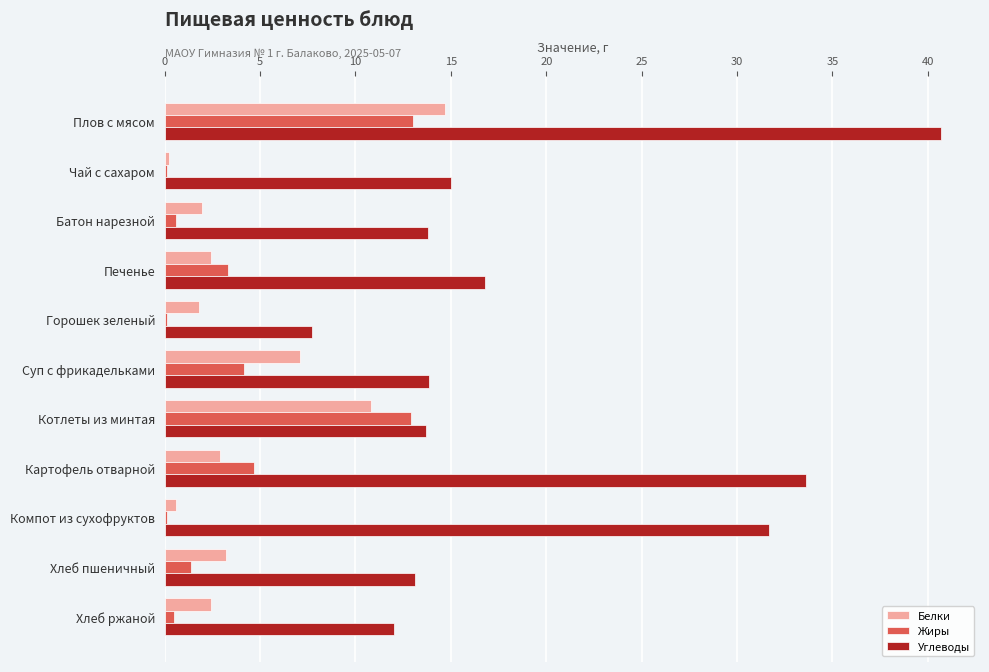

How many data points does each series have?

11